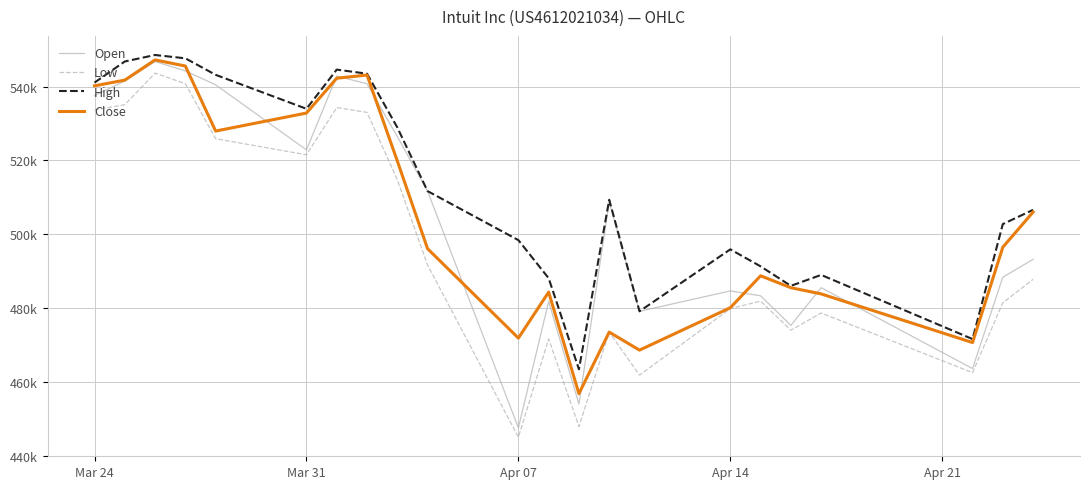

What are all the series names shown in the legend?

Open, Low, High, Close